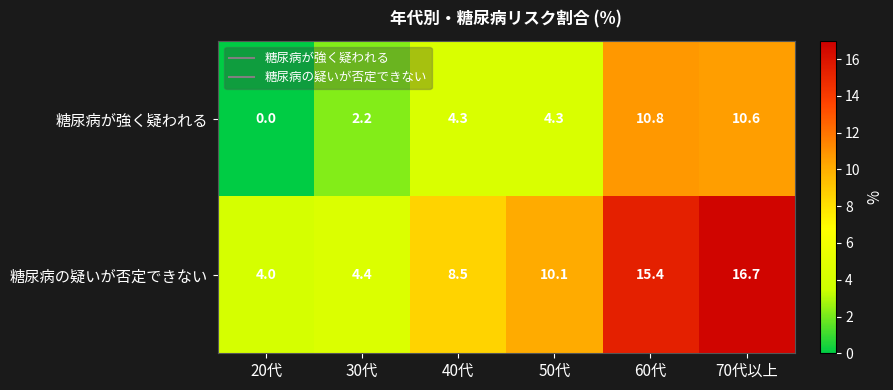

What is the difference between the 糖尿病が強く疑われる values at 20代 and 70代以上?

10.6